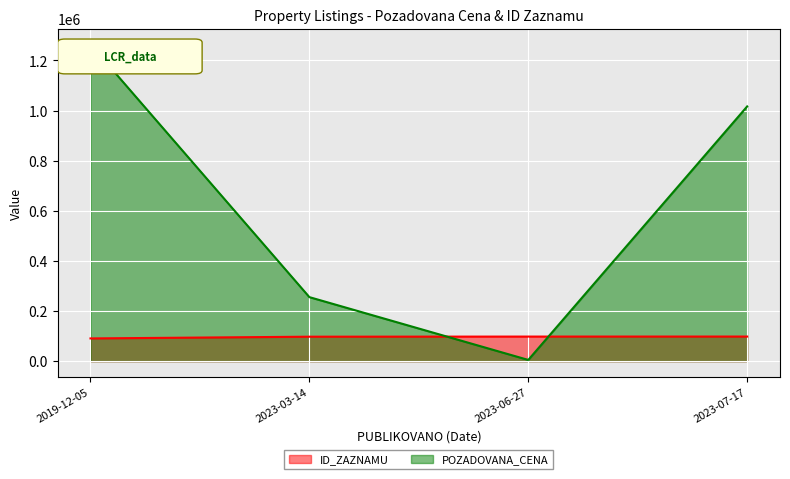

What position from the right is 2019-12-05?

4